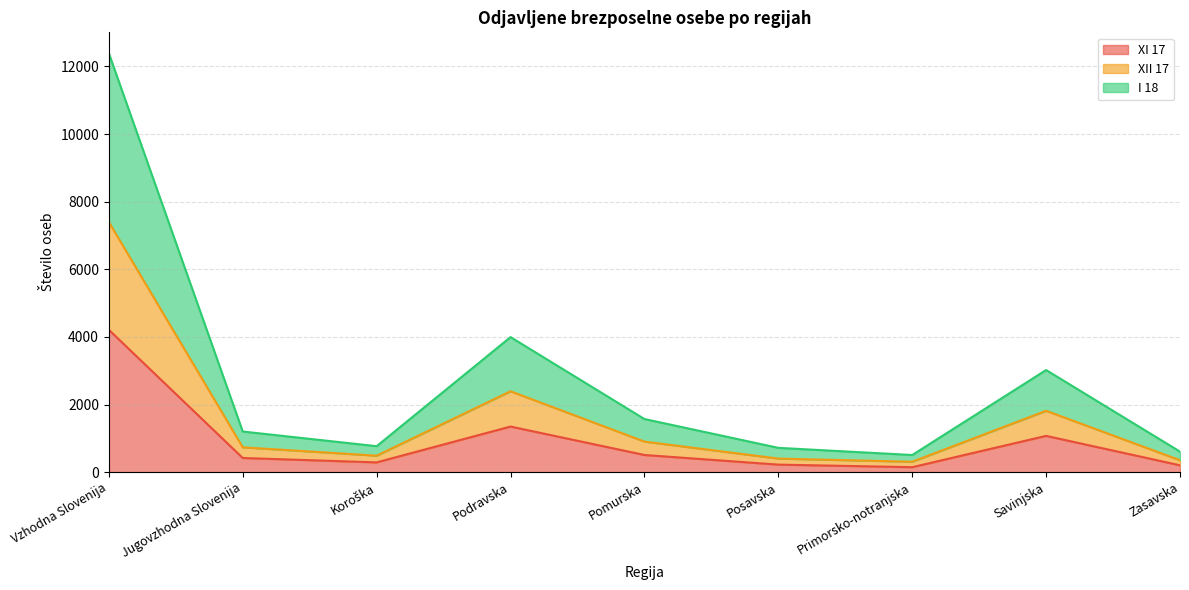

True or false: I 18 has more than 1 points higher than both neighbors.

True